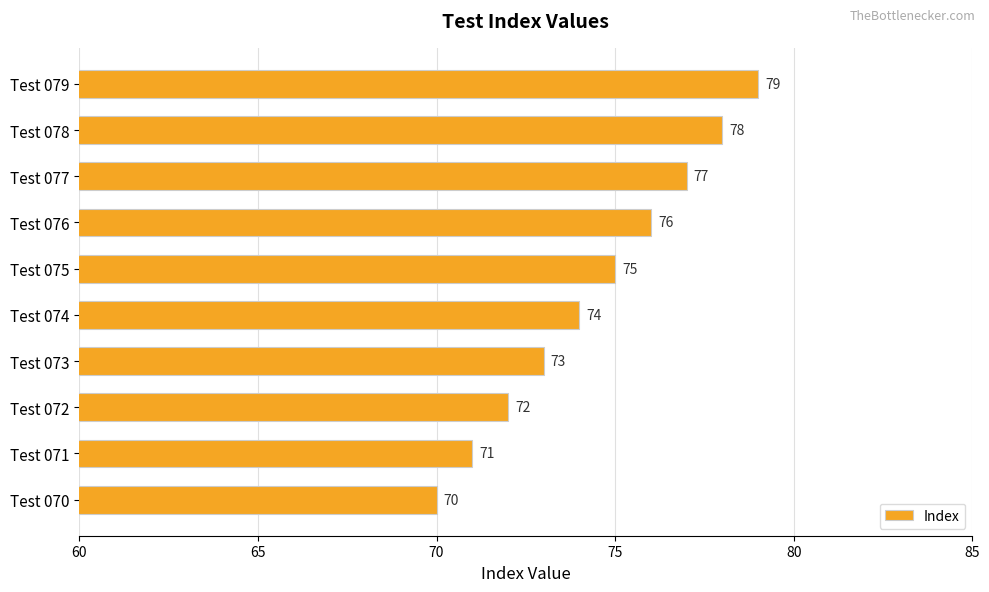

What is the greatest value displayed?

79